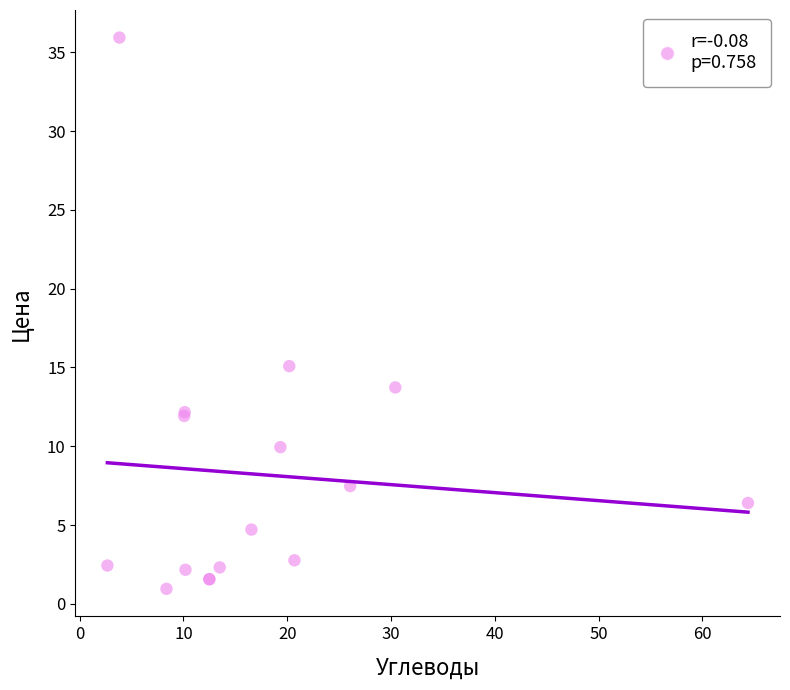

What Y value in the scatter plot is closest to 18?

15.1